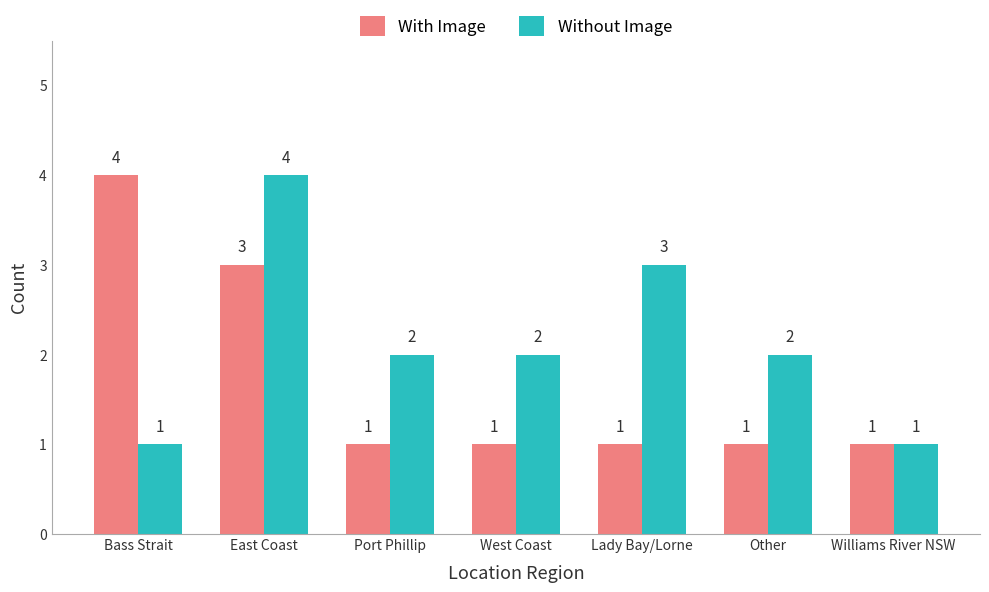

Between Lady Bay/Lorne and Williams River NSW, which series saw the biggest shift?

Without Image